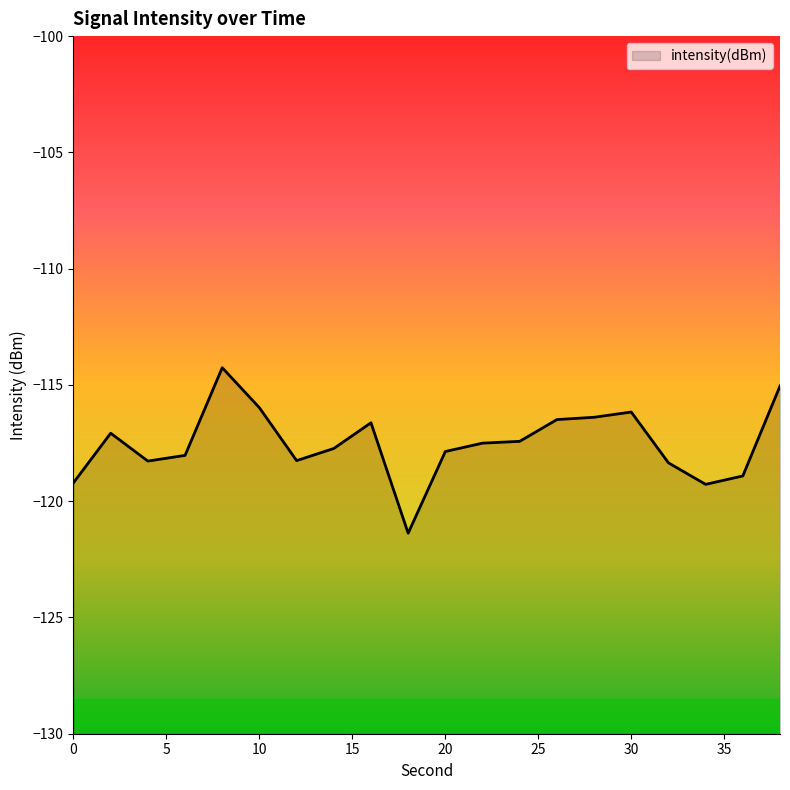

Rank the categories by value from lowest to highest.

18, 34, 0, 36, 32, 4, 12, 6, 20, 14, 22, 24, 2, 16, 26, 28, 30, 10, 38, 8